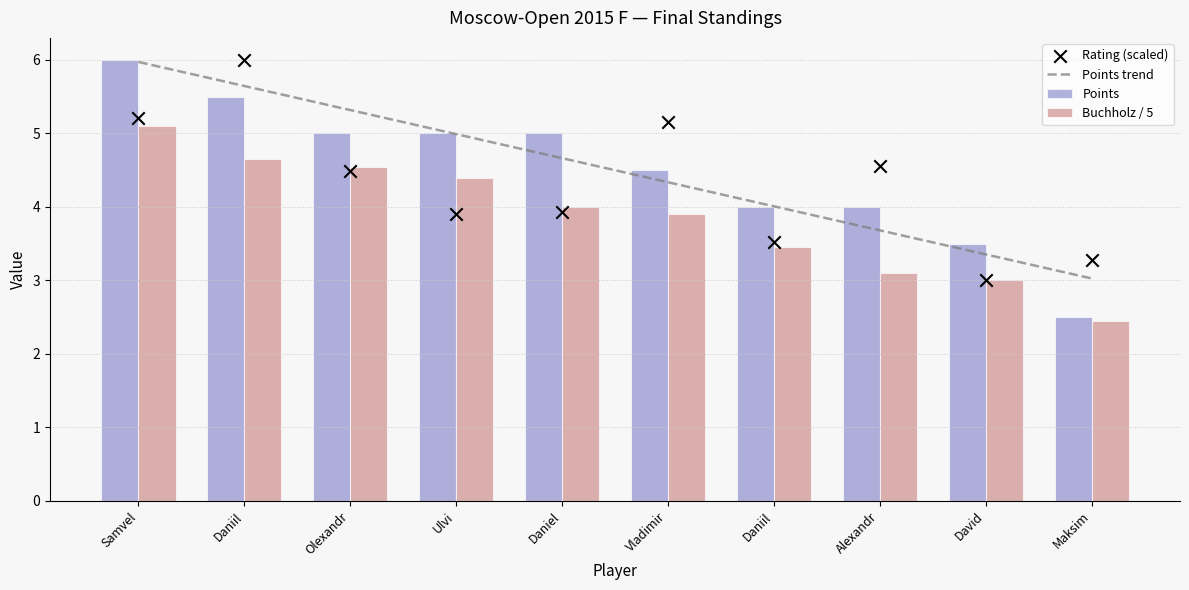

Which series has the largest Y range (max minus min)?

Points